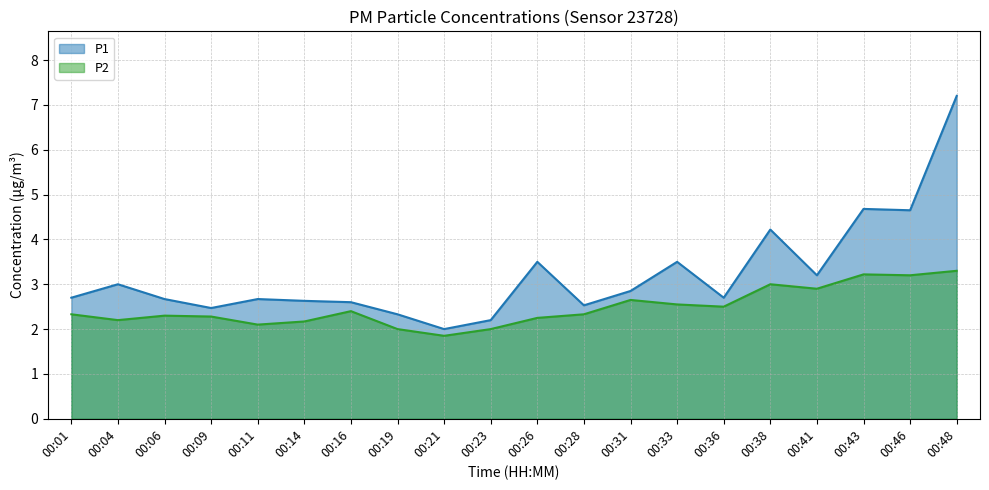

At which category does the chart reach its minimum across all series?

00:21